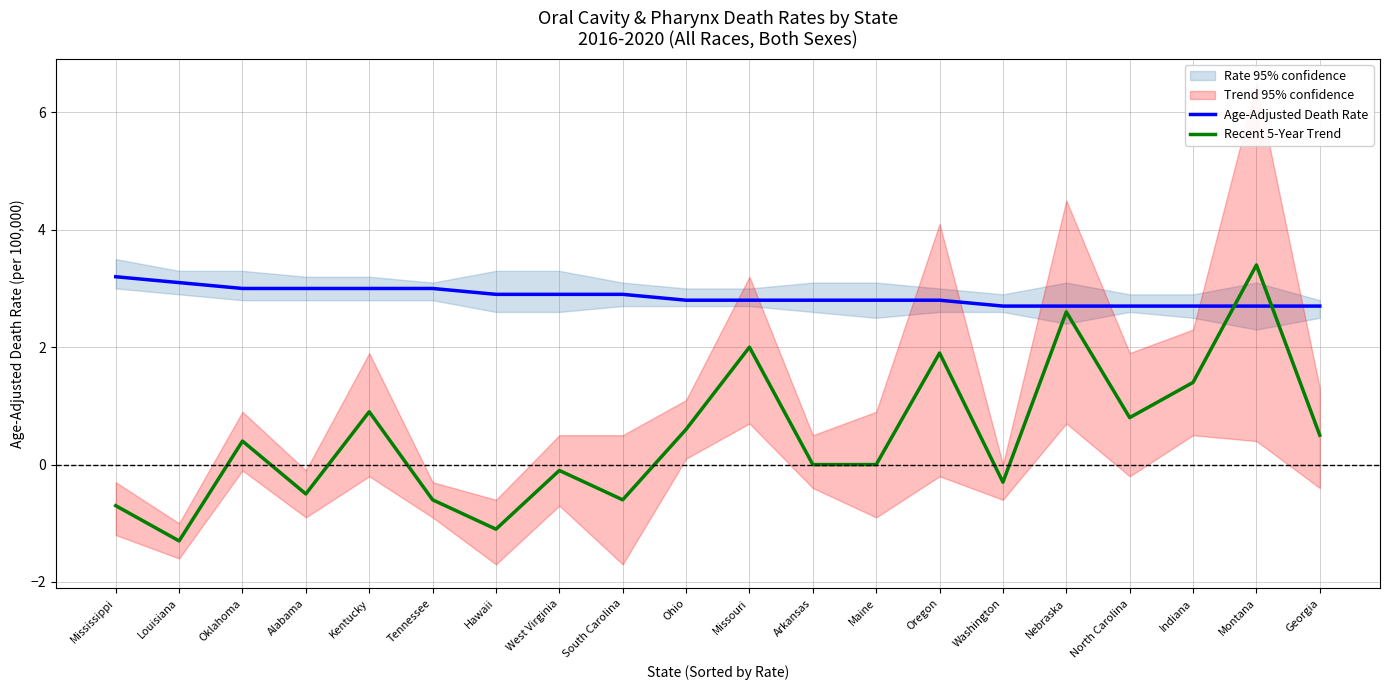

True or false: Recent 5-Year Trend and Age-Adjusted Death Rate intersect in this chart.

True